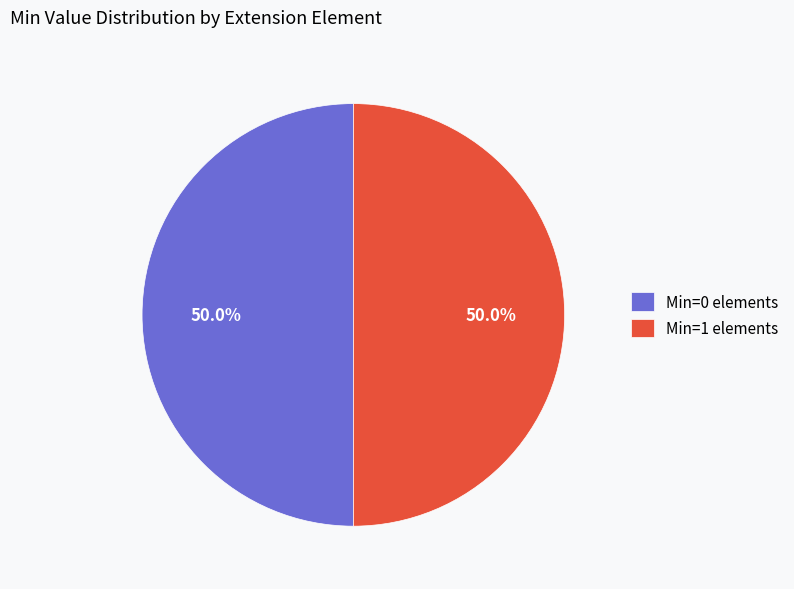

Approximately how many times larger is the value at Min=1 elements compared to Min=0 elements?

1.0